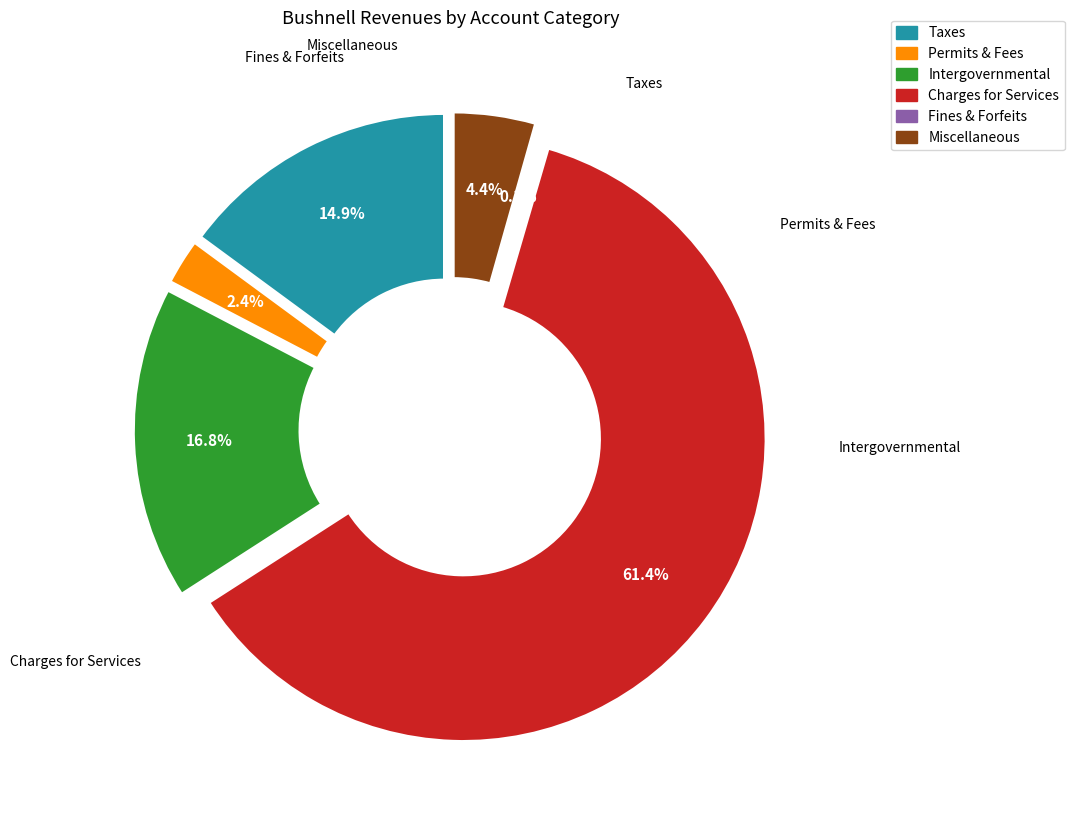

Do Taxes and Judgments, Fines, and Forfeits together represent more than half of the pie?

No